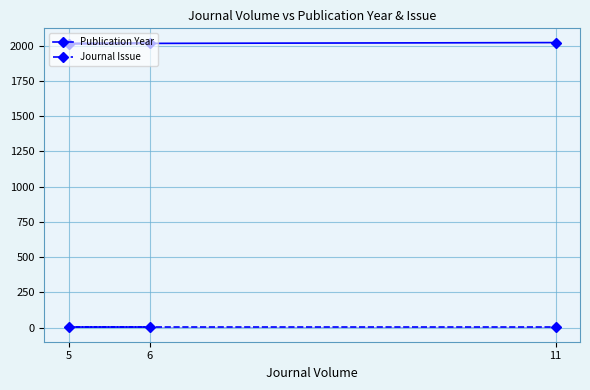

List the series in order of their overall mean, highest first.

Publication Year, Journal Issue